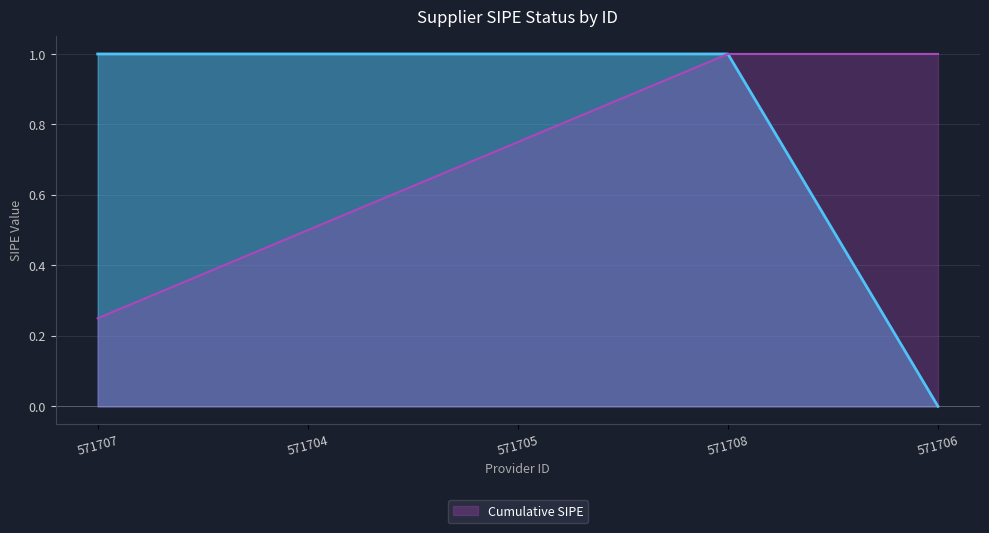

True or false: the data shows 1 at 571707.

True